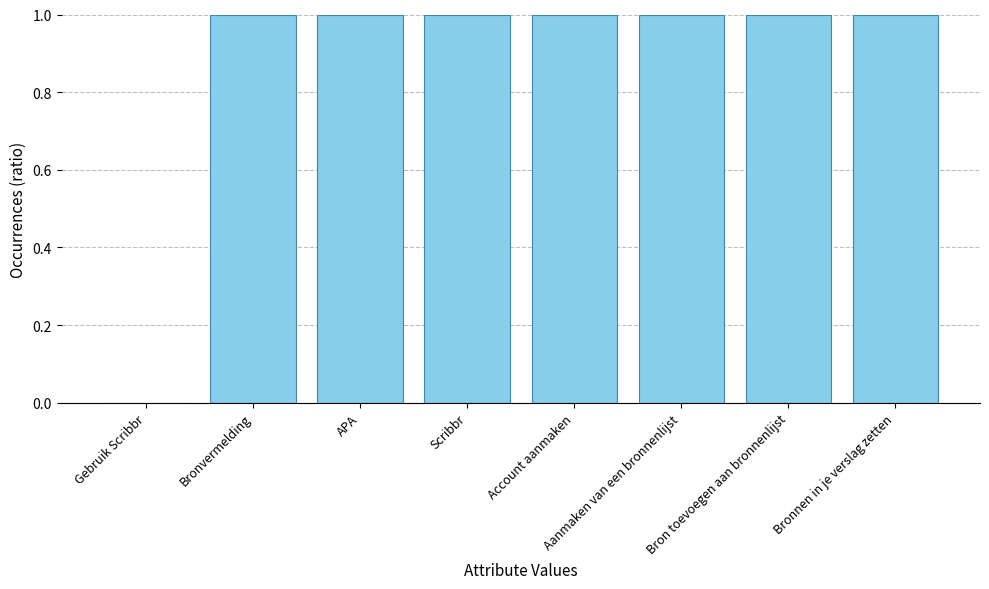

What is the sum of all values?

7.0